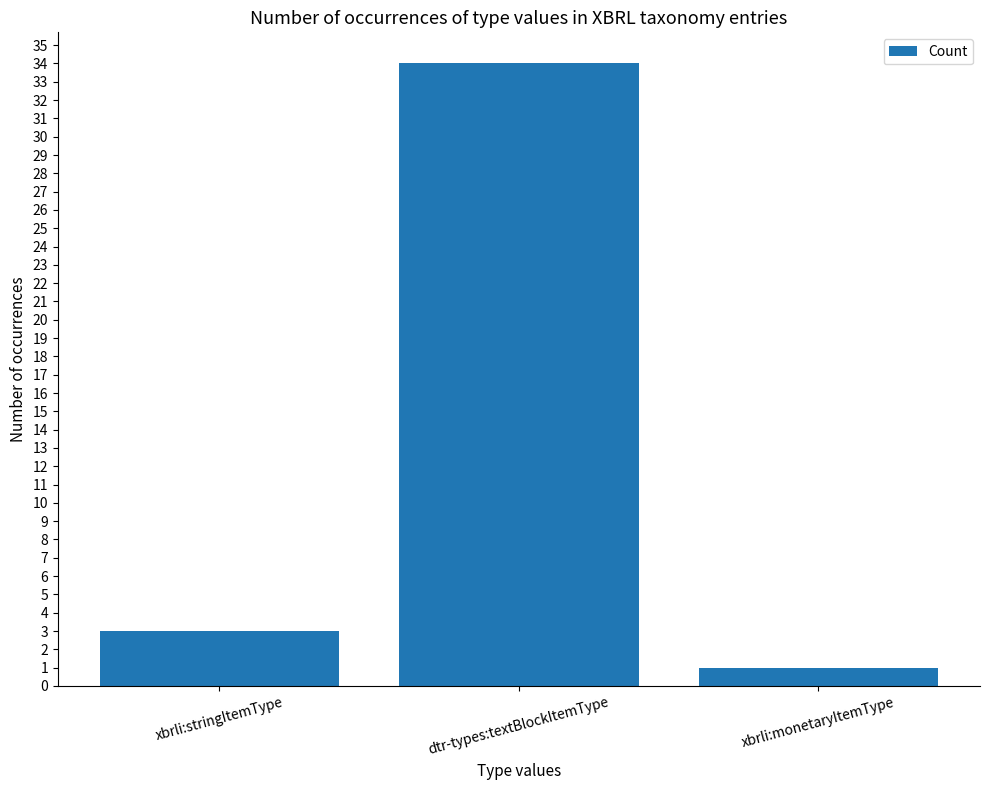

What is the change in value from xbrli:stringItemType to xbrli:monetaryItemType?

-2